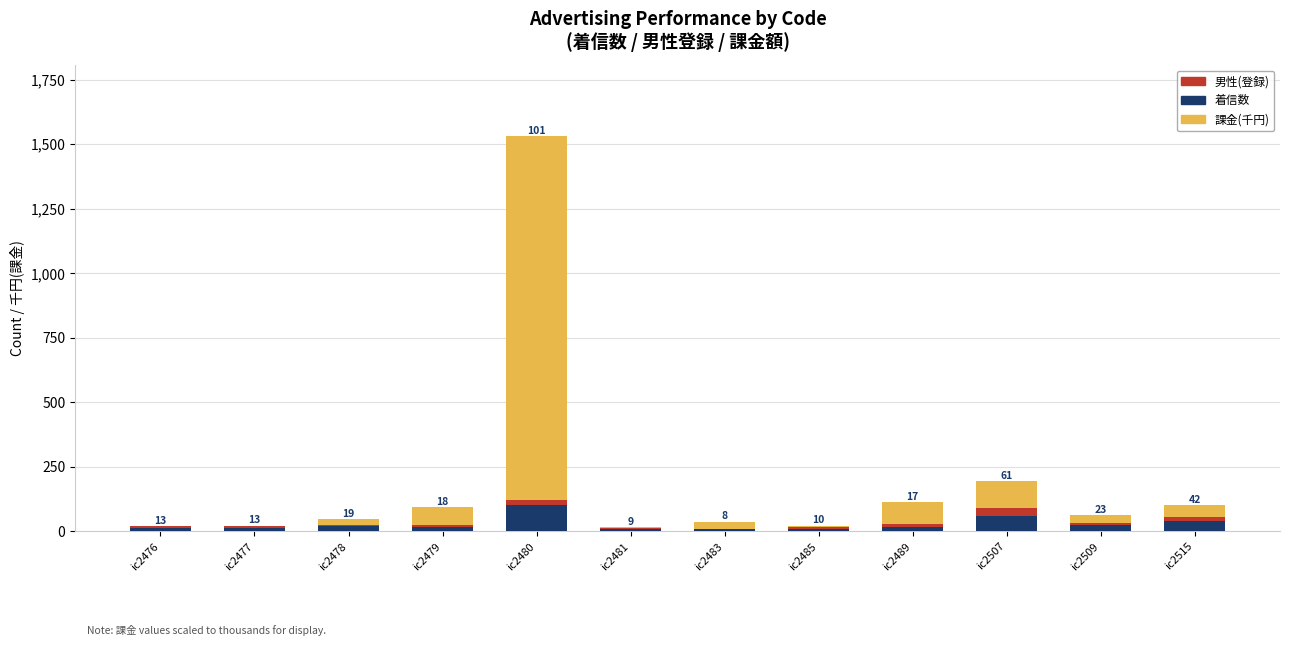

At which label does 着信数 reach its peak?

ic2480